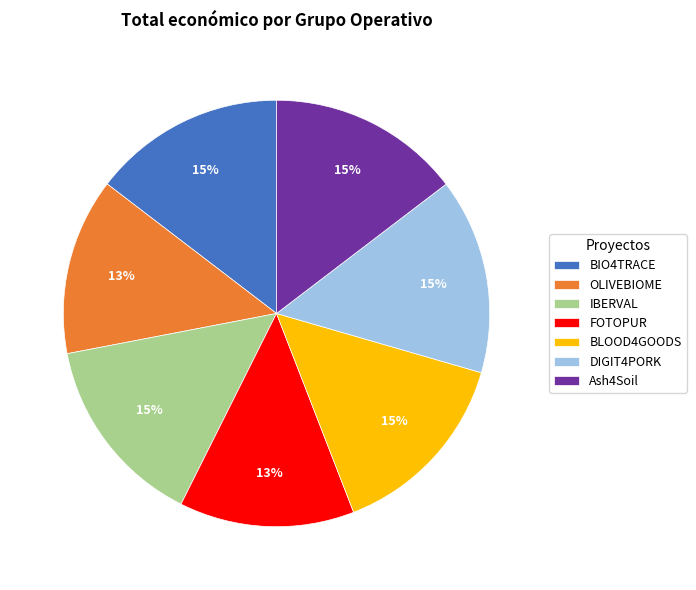

Combined, do OLIVEBIOME and DIGIT4PORK account for over 50%?

No